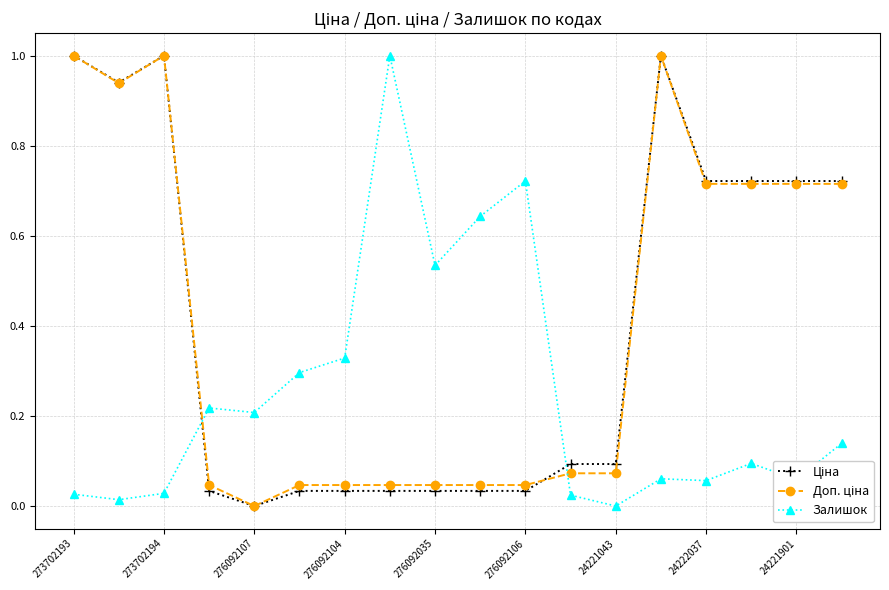

Which series ends up on top after the final intersection of Ціна and Залишок?

Ціна